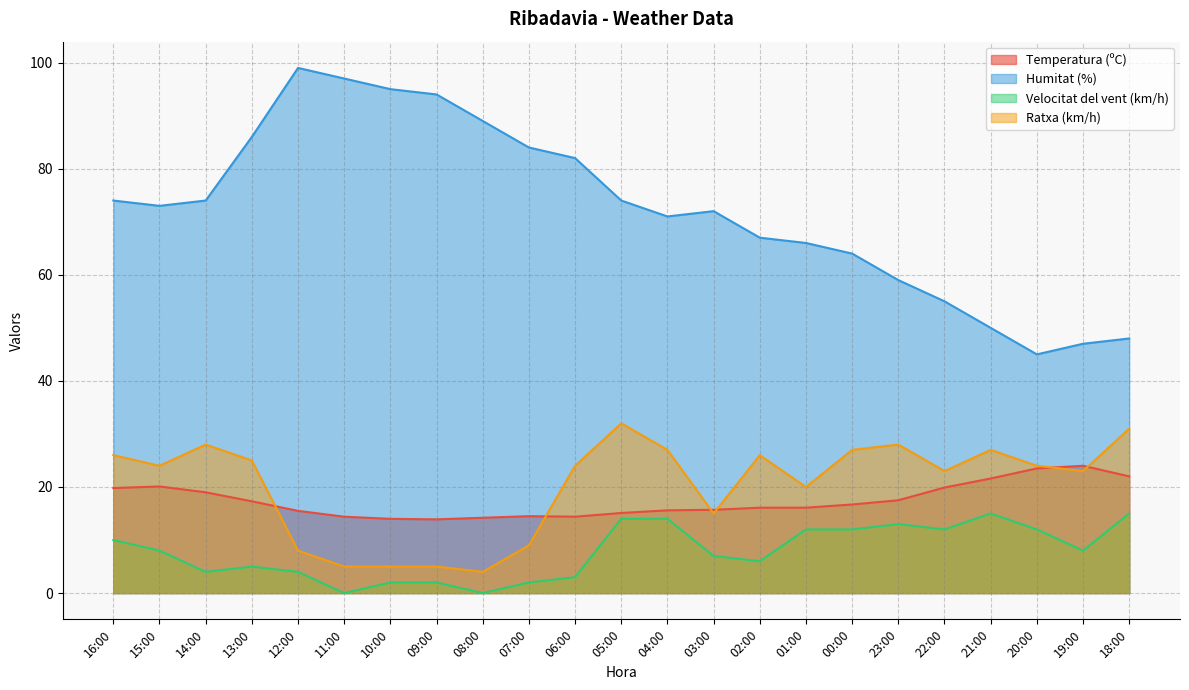

True or false: Velocitat del vent (km/h) and Ratxa (km/h) intersect in this chart.

False